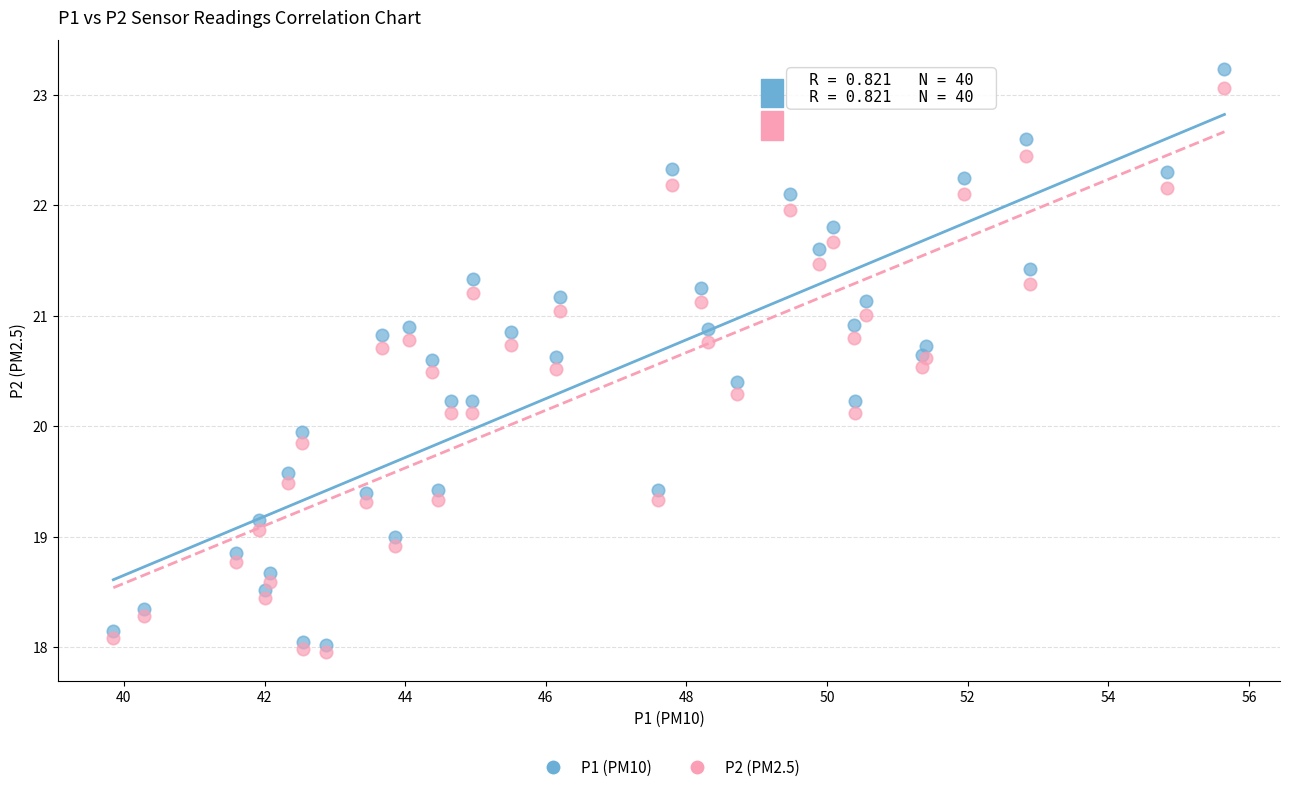

Which series has the largest Y range (max minus min)?

P1 (PM10)